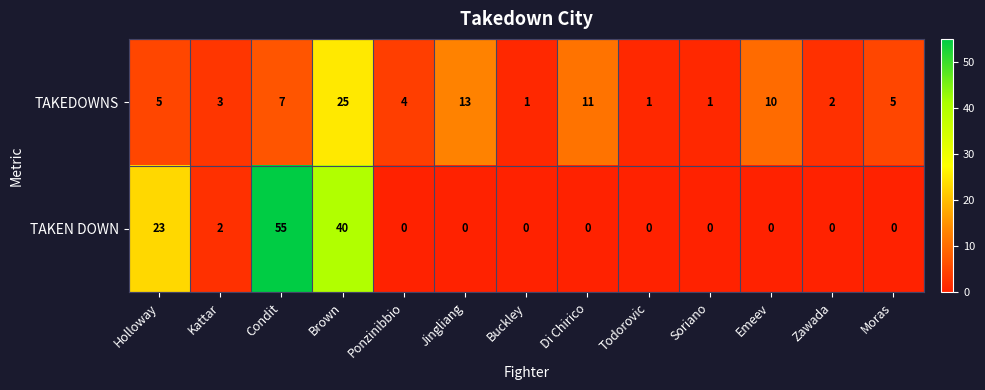

What is the total value across all series at Moras?

5